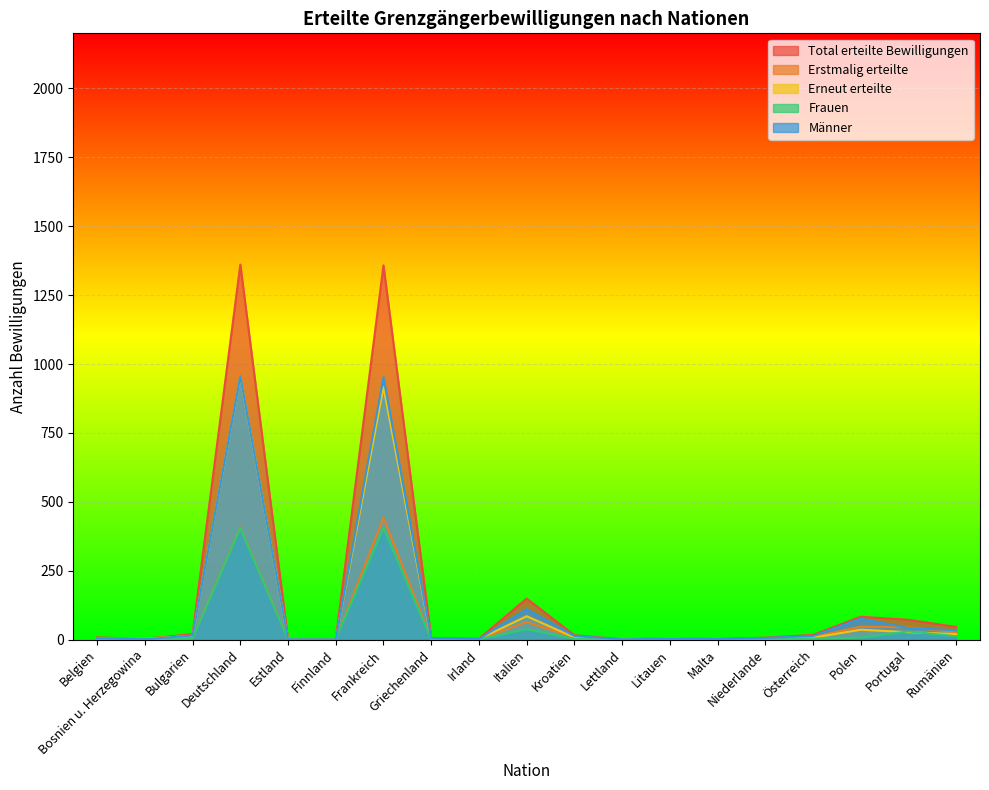

Which series ends up on top after the final intersection of Frauen and Erneut erteilte?

Erneut erteilte